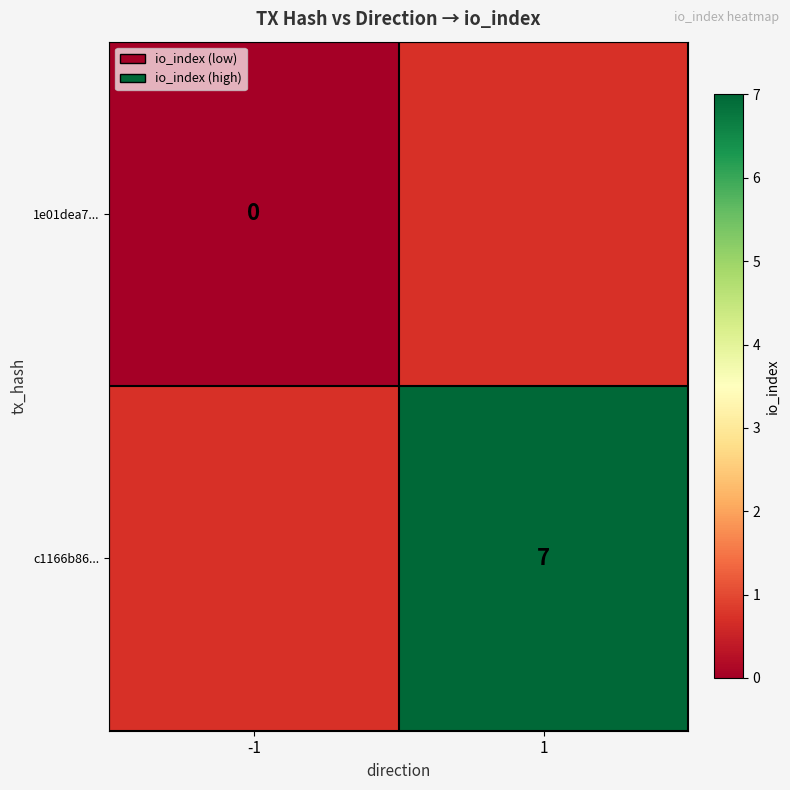

The value of c1166b86... at 1 is 3. True or false?

False